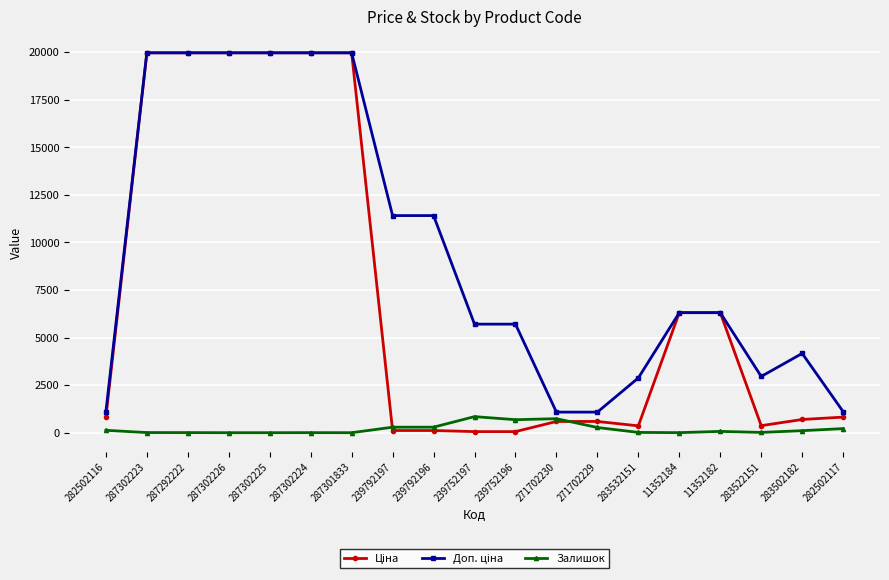

Is it true that Ціна equals 114.1 at 239792196?

True